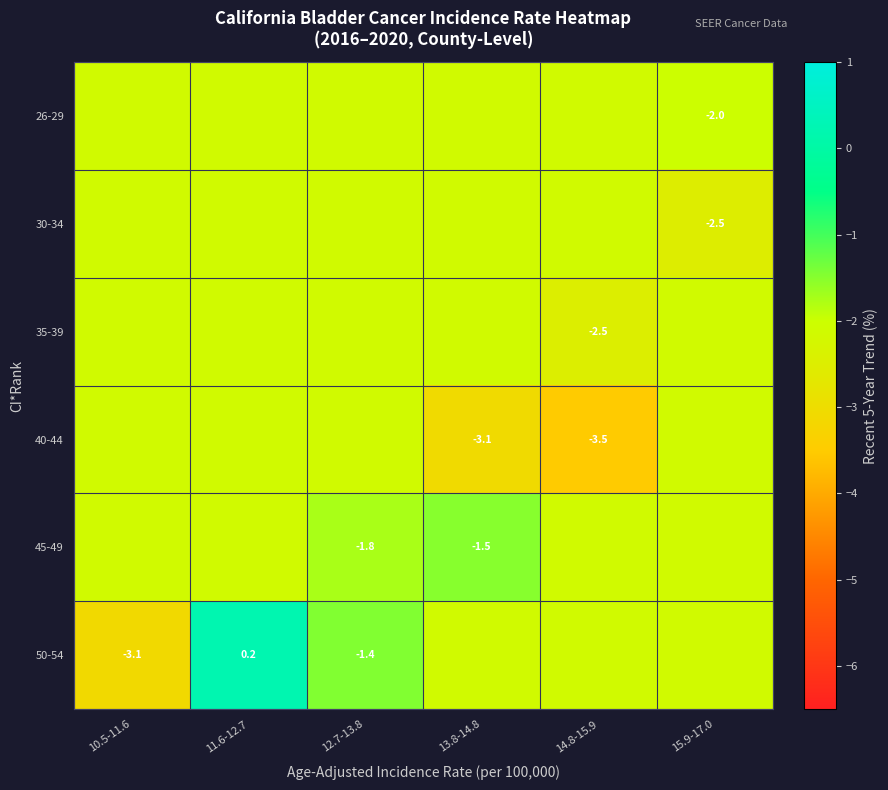

Which category has the lowest value in the 30-34 series?

15.9-17.0